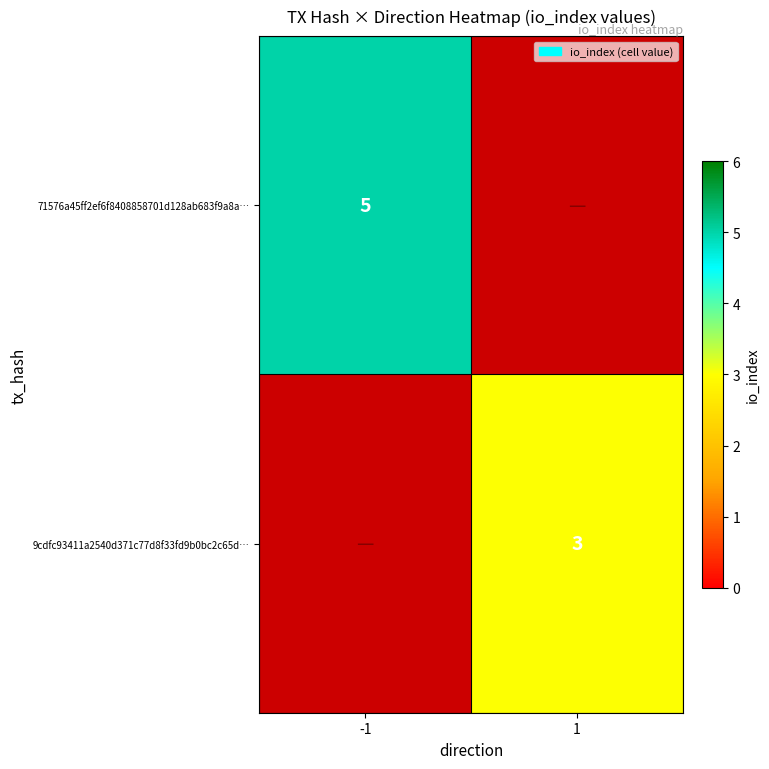

True or false: 9cdfc93411a2540d371c77d8f33fd9b0bc2c65d… has a value of 0.9 at 1.

False